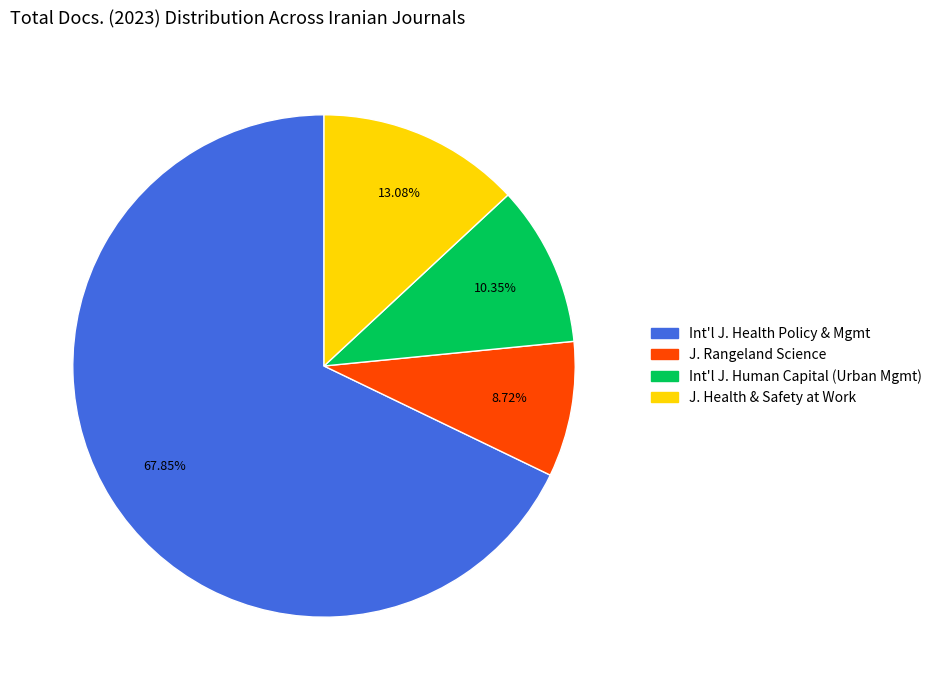

Is there any slice that represents more than half of the pie?

Yes